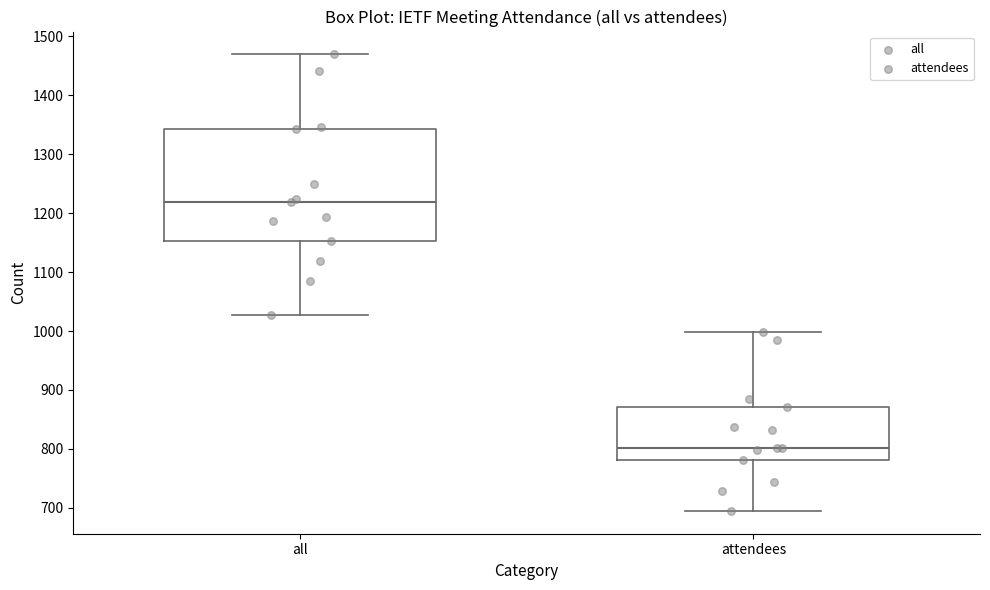

Which box has the highest median line?

all